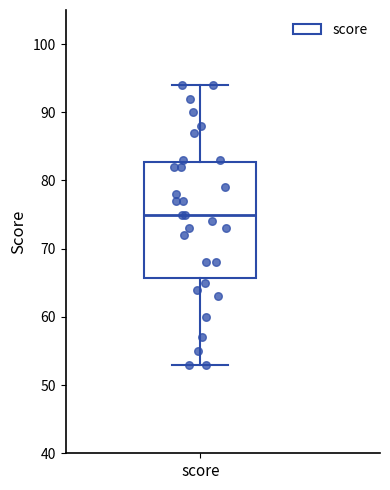

Read this box plot against the y-axis: the position of the median line, the range covered by the box, and the ends of both whiskers. The values are not printed on the chart, so give them approximately, as read against the axis.

median 75, box 66 to 83, whiskers 53 to 94